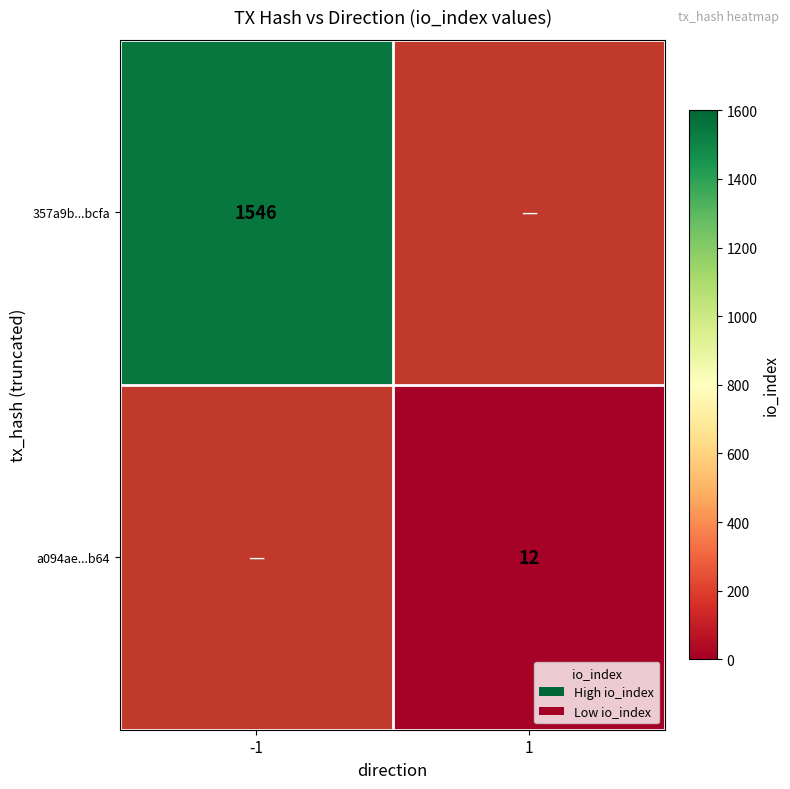

The a094ae...b64 series shows 12 at 1. True or false?

True